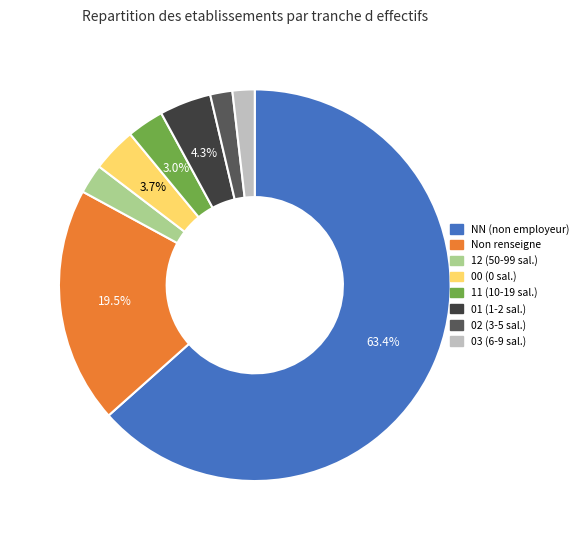

Is there any slice that represents more than half of the pie?

Yes